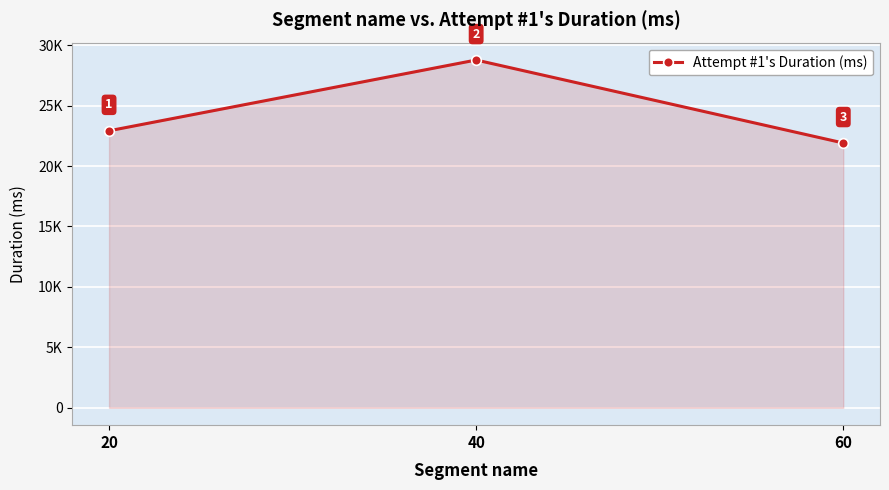

How many data points are less than 22913?

1